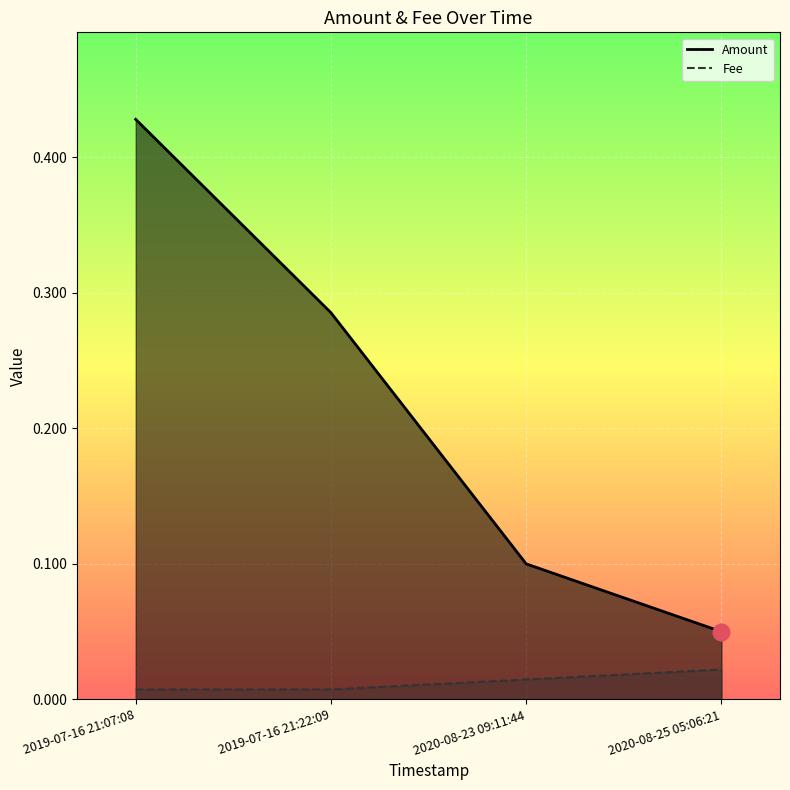

Count the number of data series in this chart.

2